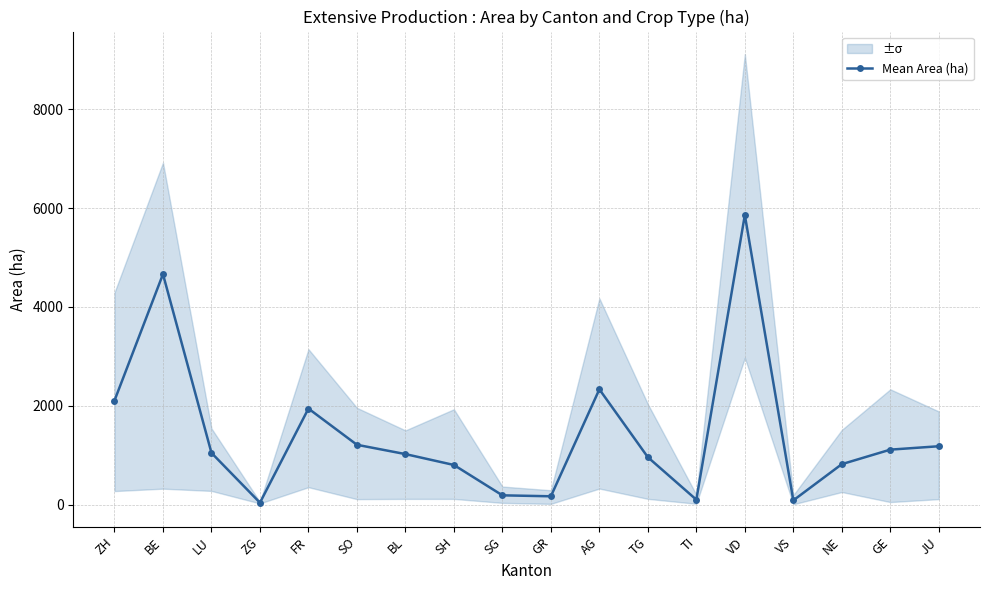

How many values exceed 1045?

9